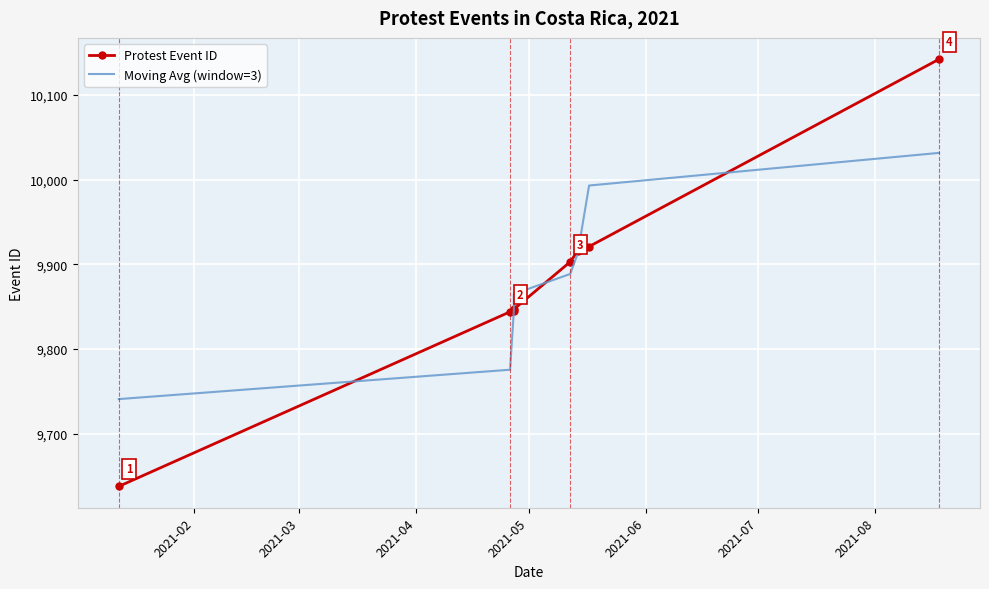

Which series has the largest total across all categories?

Protest Event ID